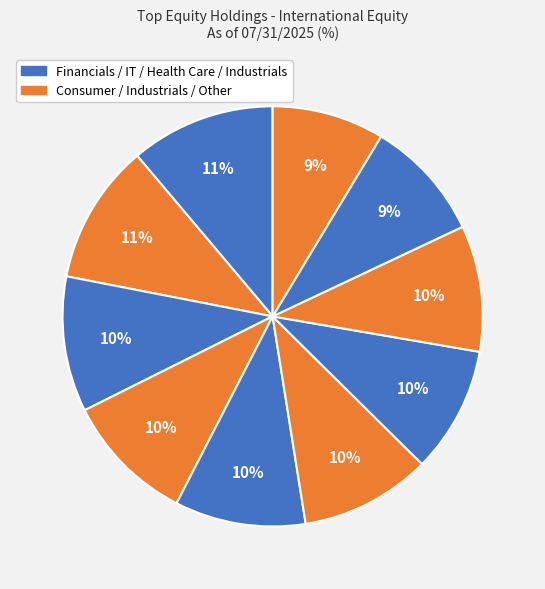

How many segments does this pie chart have?

10